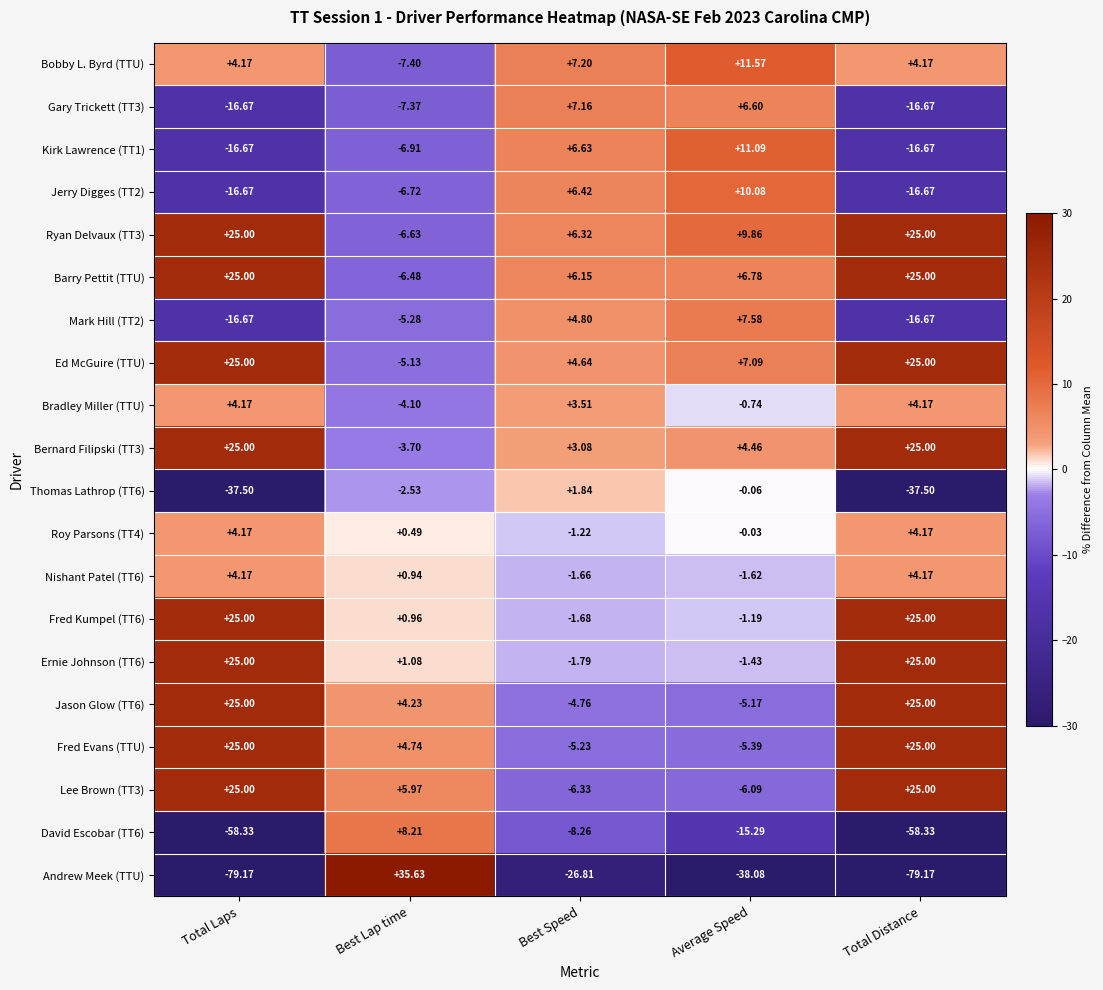

How many positive values does the Ernie Johnson (TT6) series have?

3